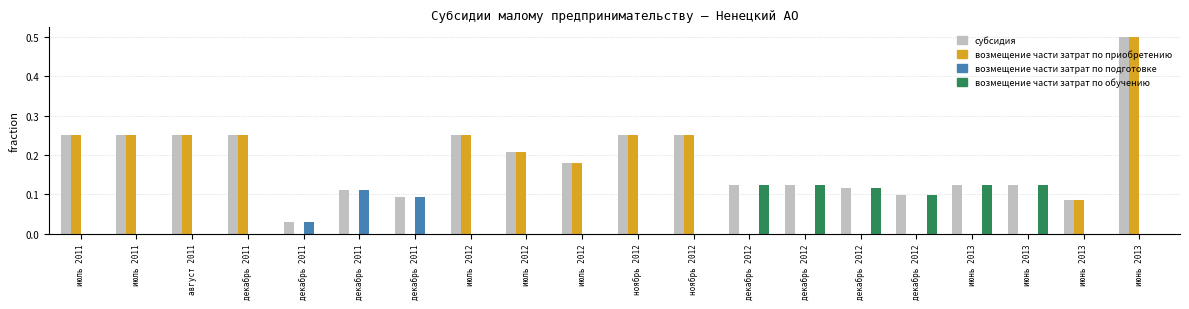

What is the greatest value displayed?

0.5